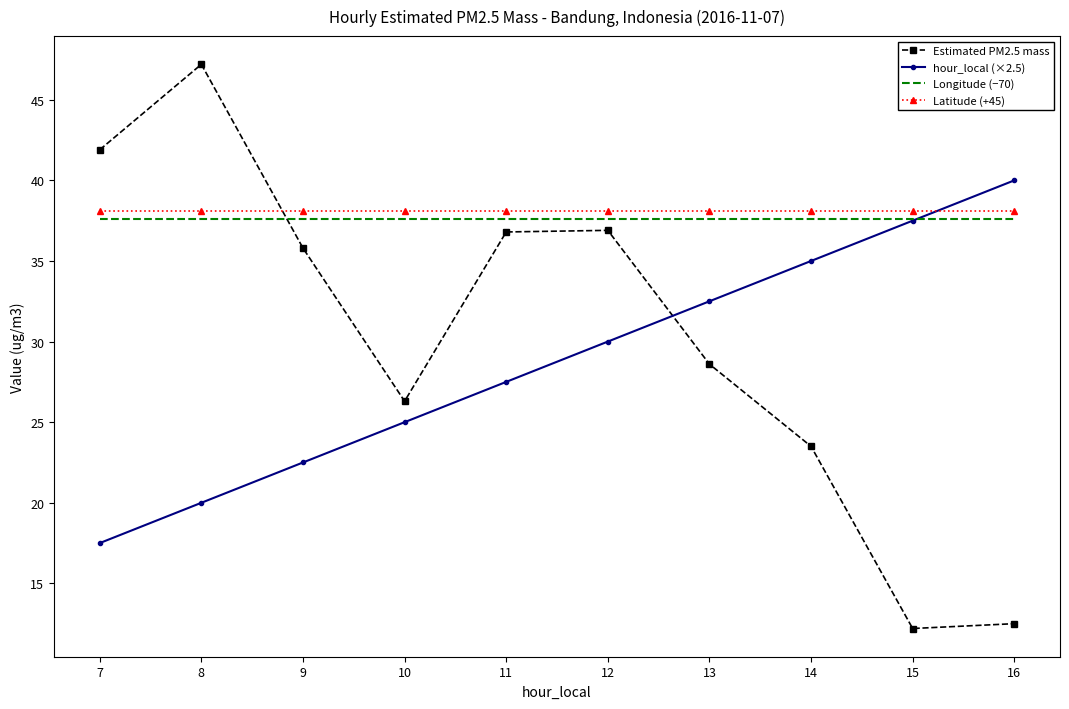

List the series in order of their peak value, highest first.

Estimated PM2.5 mass, hour_local (×2.5), Latitude (+45), Longitude (−70)